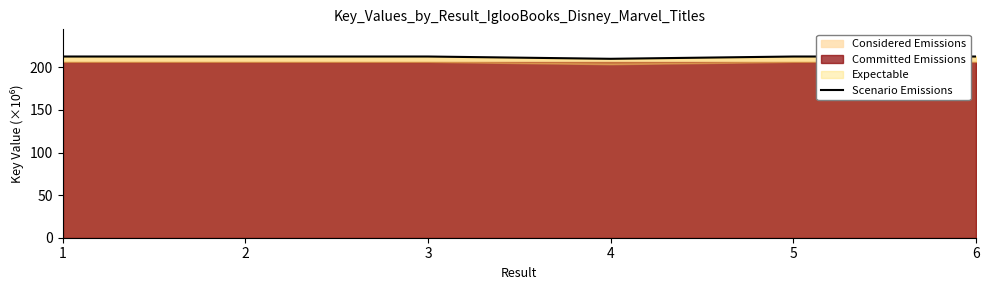

Approximately how many times larger is the value at 6 compared to 1?

1.0